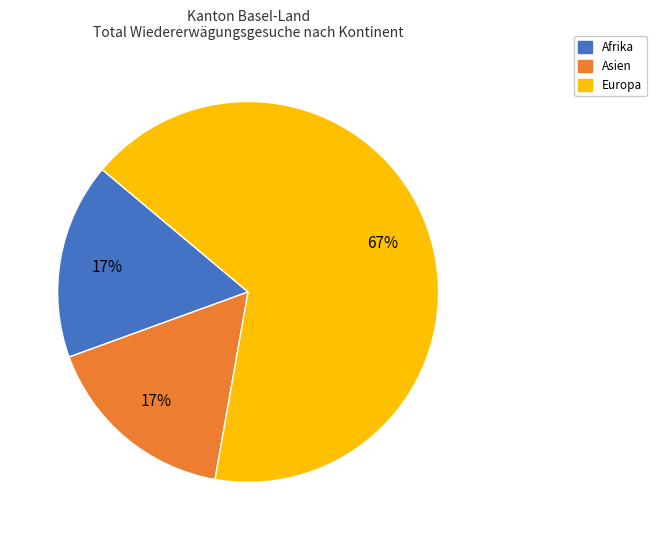

Does any single category account for the majority?

Yes